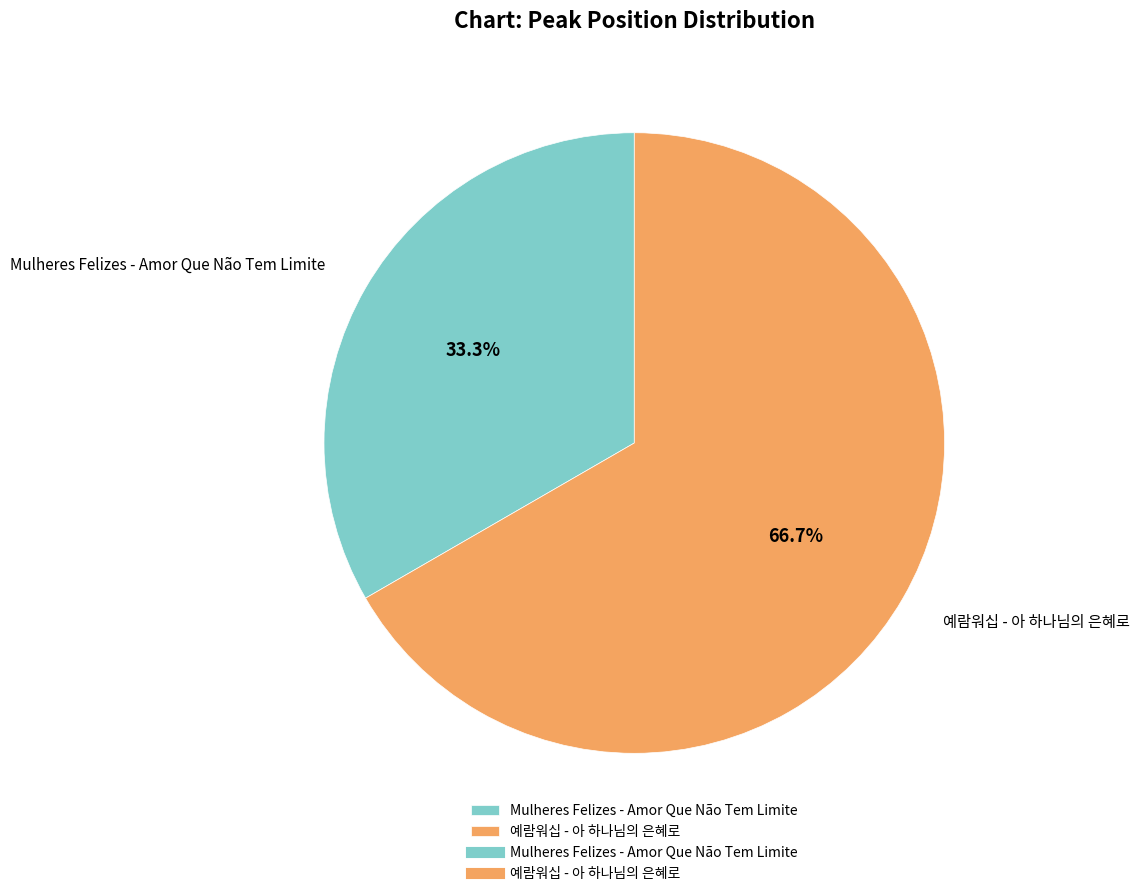

Rank the categories by value from highest to lowest.

예람워십 - 아 하나님의 은혜로, Mulheres Felizes - Amor Que Não Tem Limite